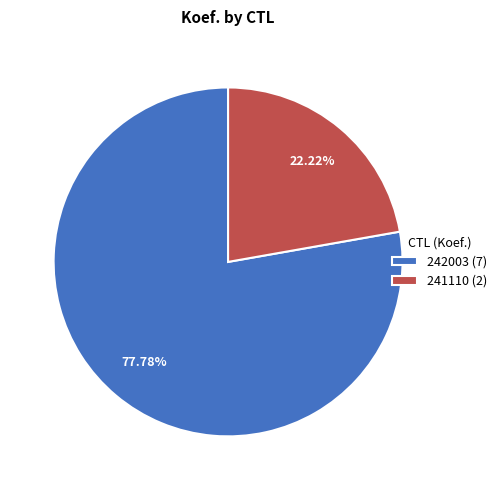

Which slice is the smallest?

241110